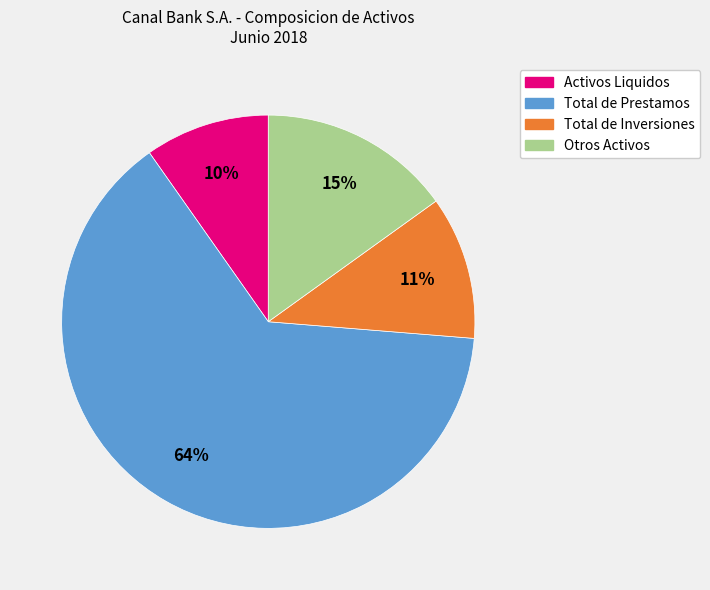

How many segments does this pie chart have?

4